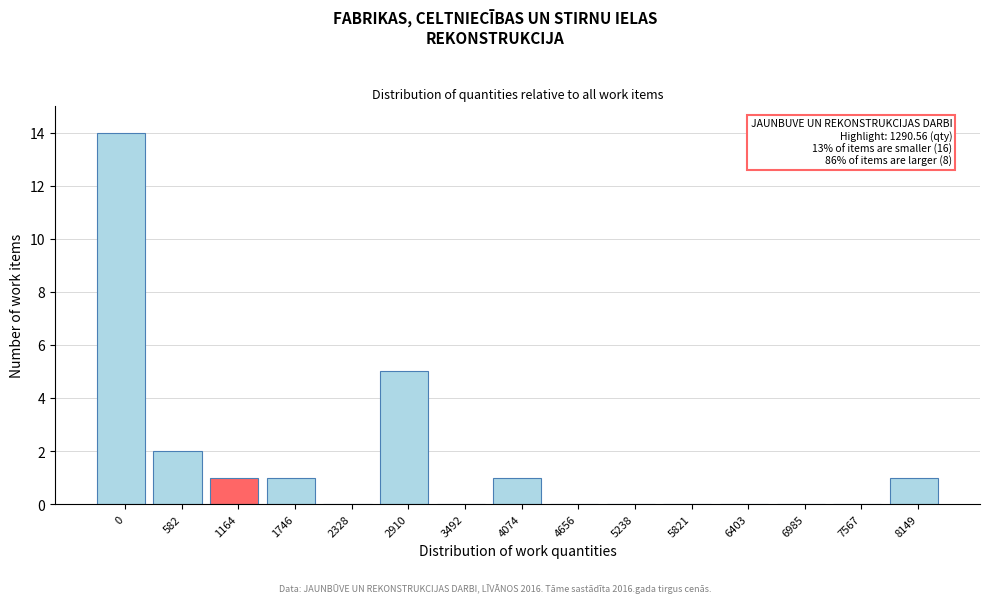

Reading left to right, list all the values displayed in this chart.

0=14	582=2	1164=1	1746=1	2328=0	2910=5	3492=0	4074=1	4656=0	5238=0	5821=0	6403=0	6985=0	7567=0	8149=1